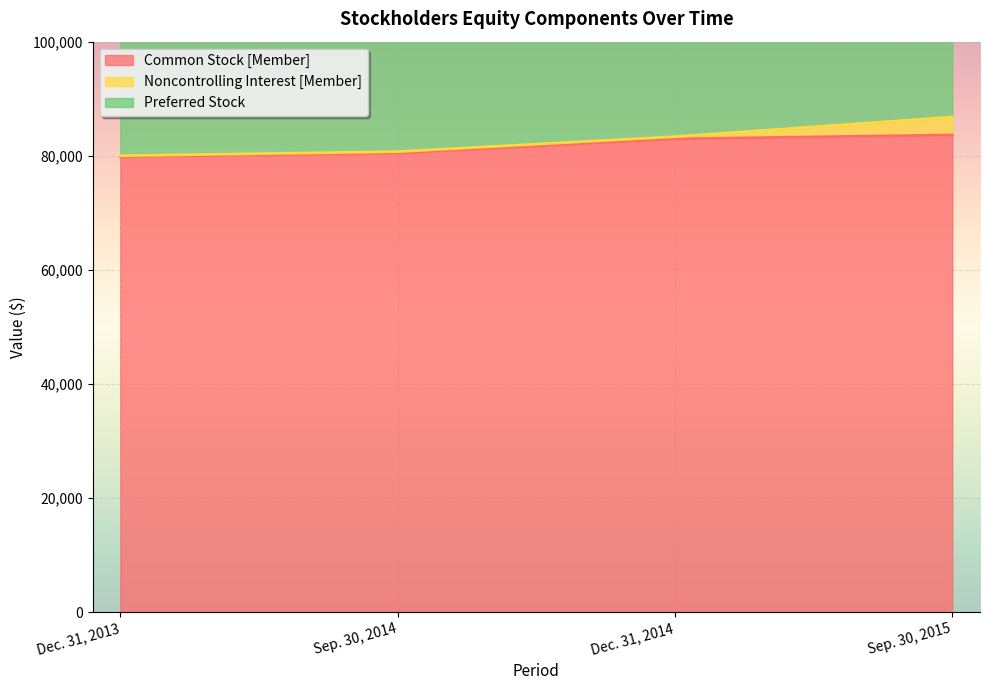

At which label is Preferred Stock closest to 47753?

Dec. 31, 2013